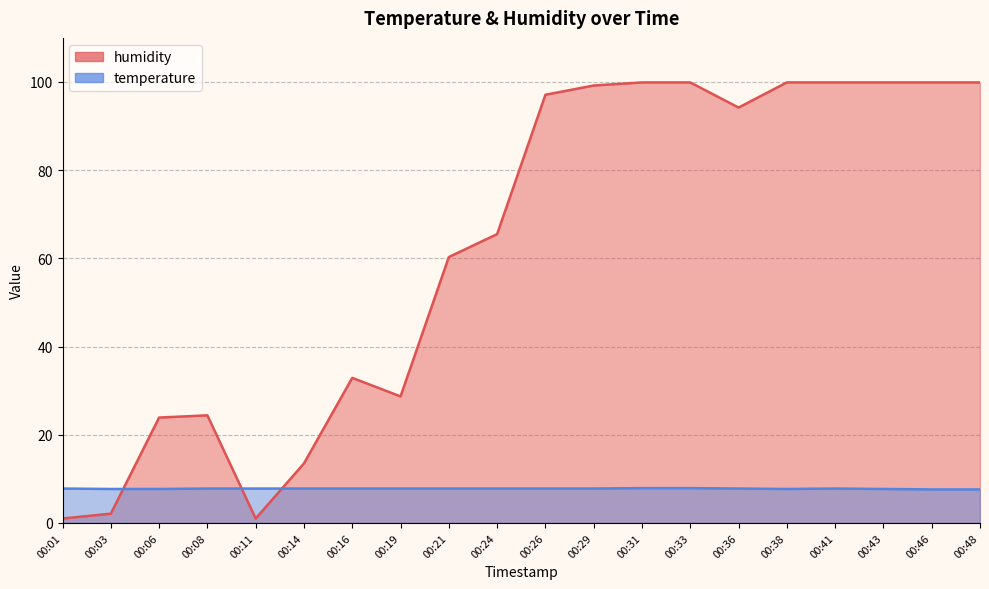

Reading left to right, list all the values displayed in this chart.

humidity: 1.0	2.1	23.9	24.4	1.0	13.5	32.9	28.7	60.3	65.5	97.1	99.2	99.9	99.9	94.2	99.9	99.9	99.9	99.9	99.9
temperature: 7.8	7.7	7.7	7.8	7.8	7.8	7.8	7.8	7.8	7.8	7.8	7.8	7.9	7.9	7.8	7.7	7.8	7.7	7.6	7.6